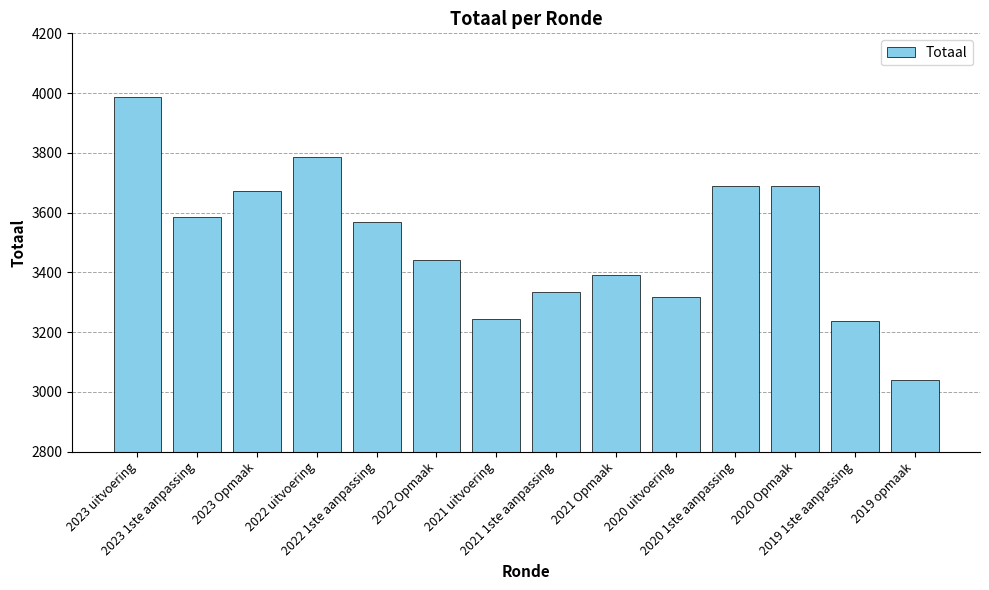

What value does the data have at 2023 uitvoering?

3987